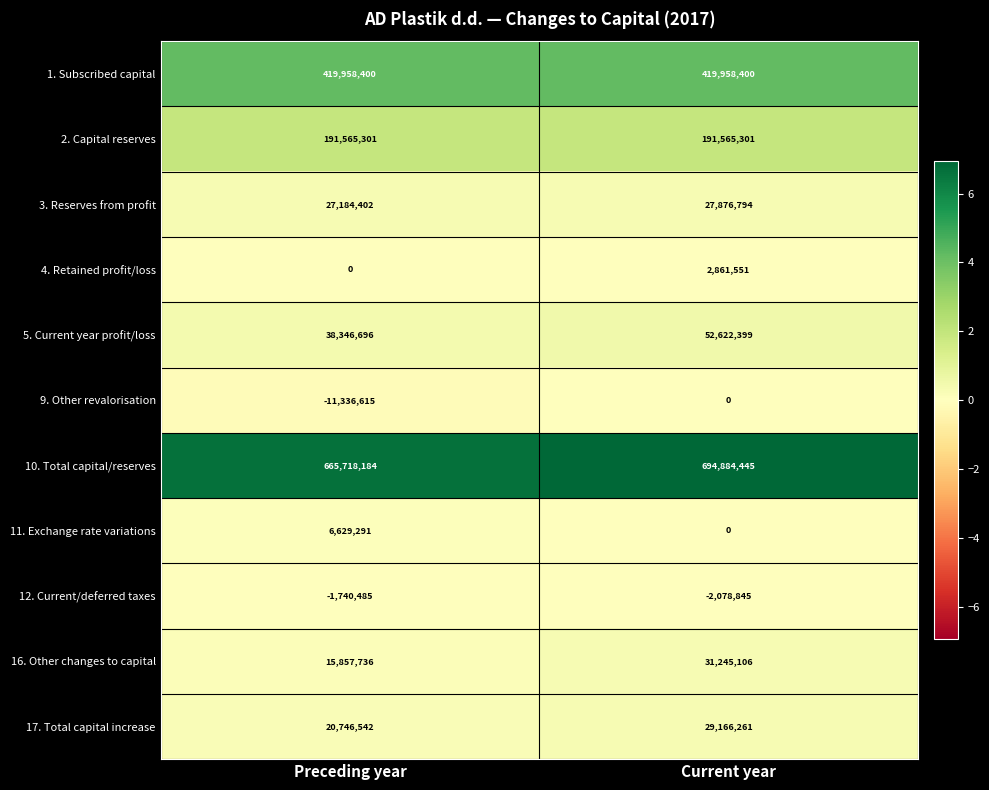

Which series has the largest total across all categories?

10. Total capital/reserves